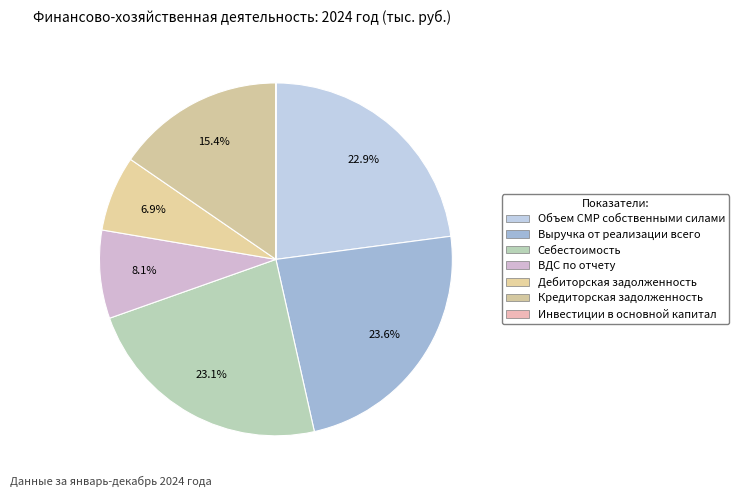

Rank the categories by value from highest to lowest.

Выручка от реализации всего, Себестоимость, Объем СМР собственными силами, Кредиторская задолженность, ВДС по отчету, Дебиторская задолженность, Инвестиции в основной капитал